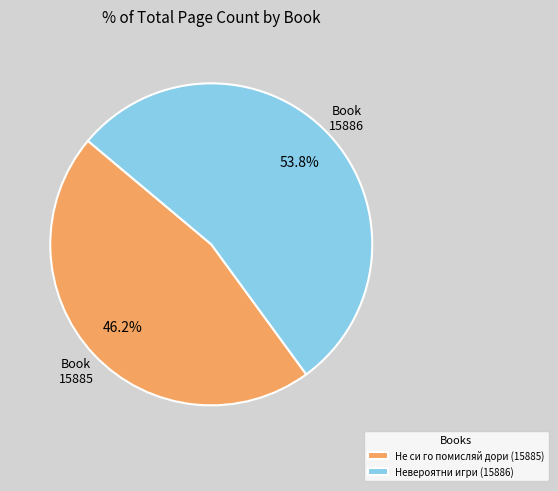

Rank the categories by value from highest to lowest.

Невероятни игри (15886), Не си го помисляй дори (15885)